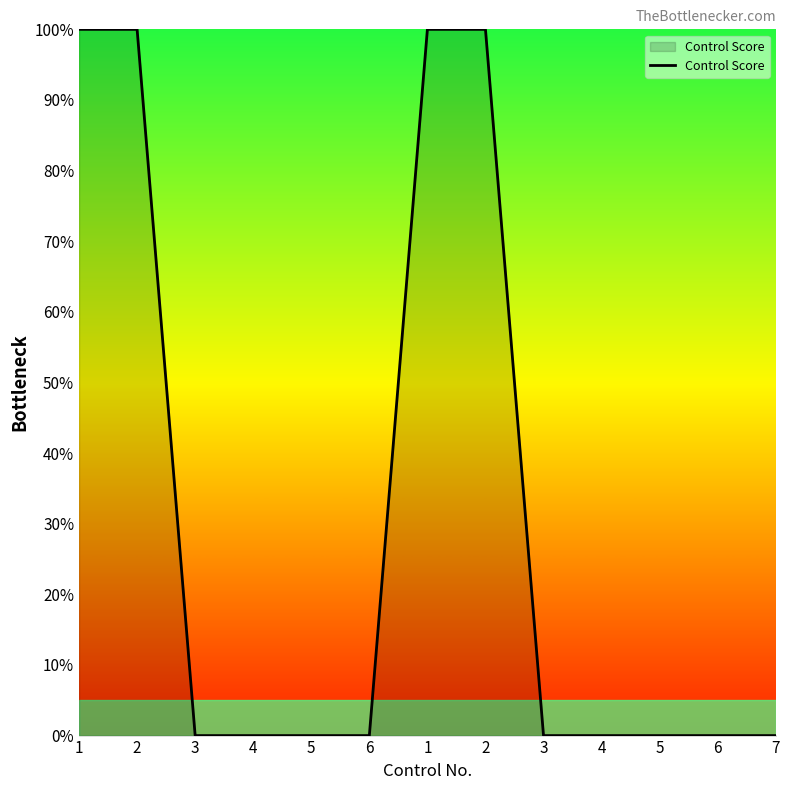

How many lines are shown in the chart?

1